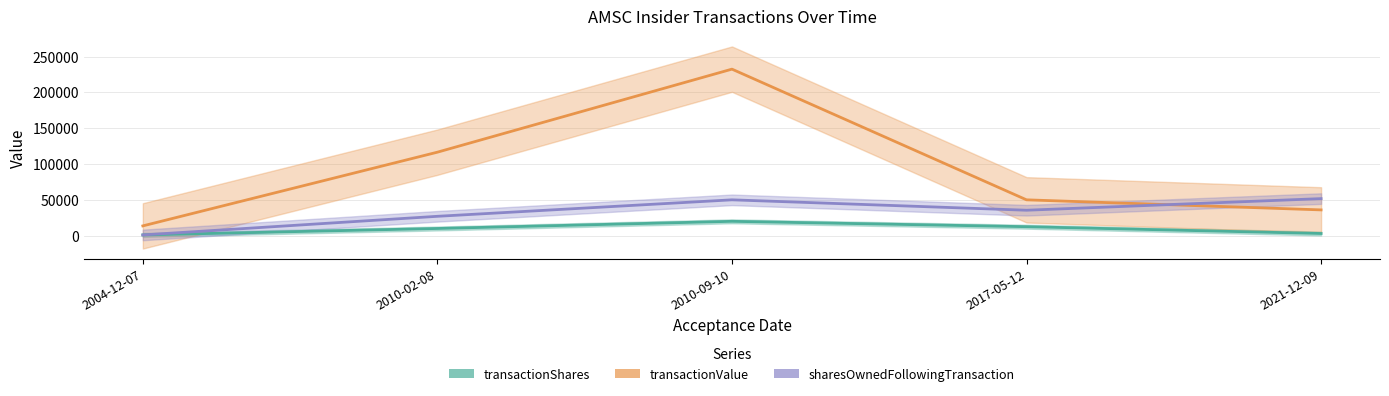

How many data points in transactionShares are above 10000?

2